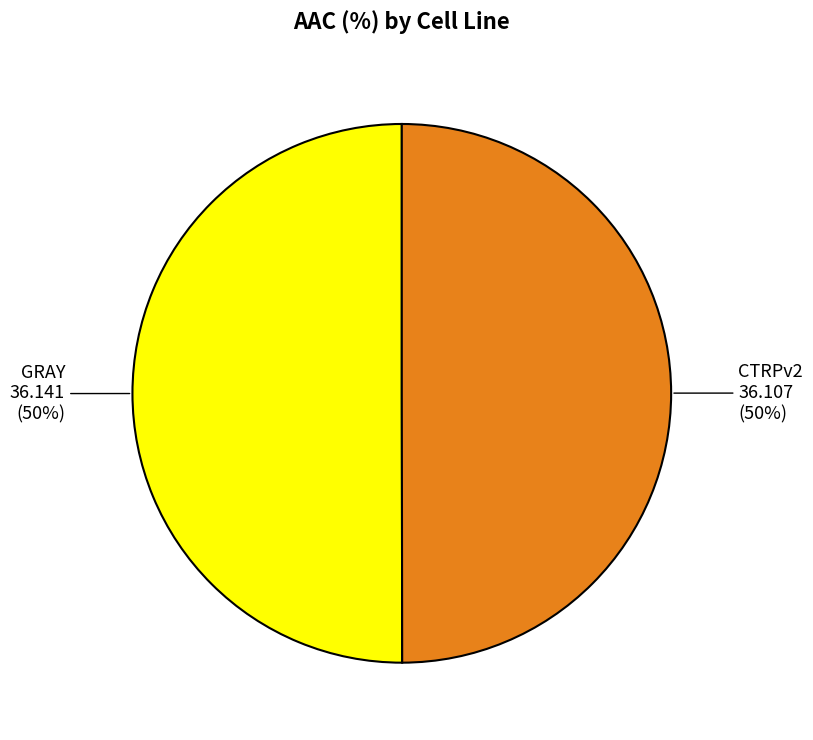

The GRAY slice represents 43% of the pie. True or false?

False